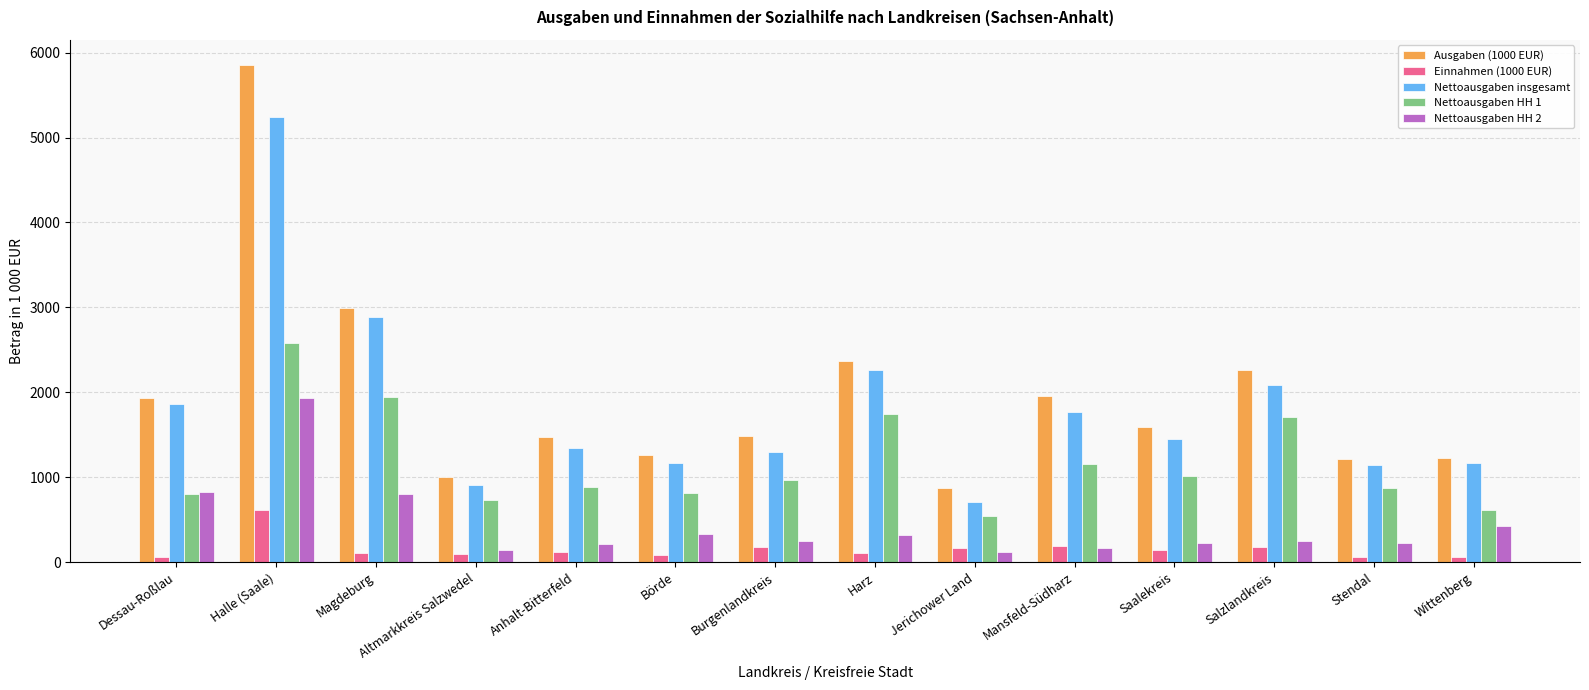

At which category does the chart reach its peak across all series?

Halle (Saale)